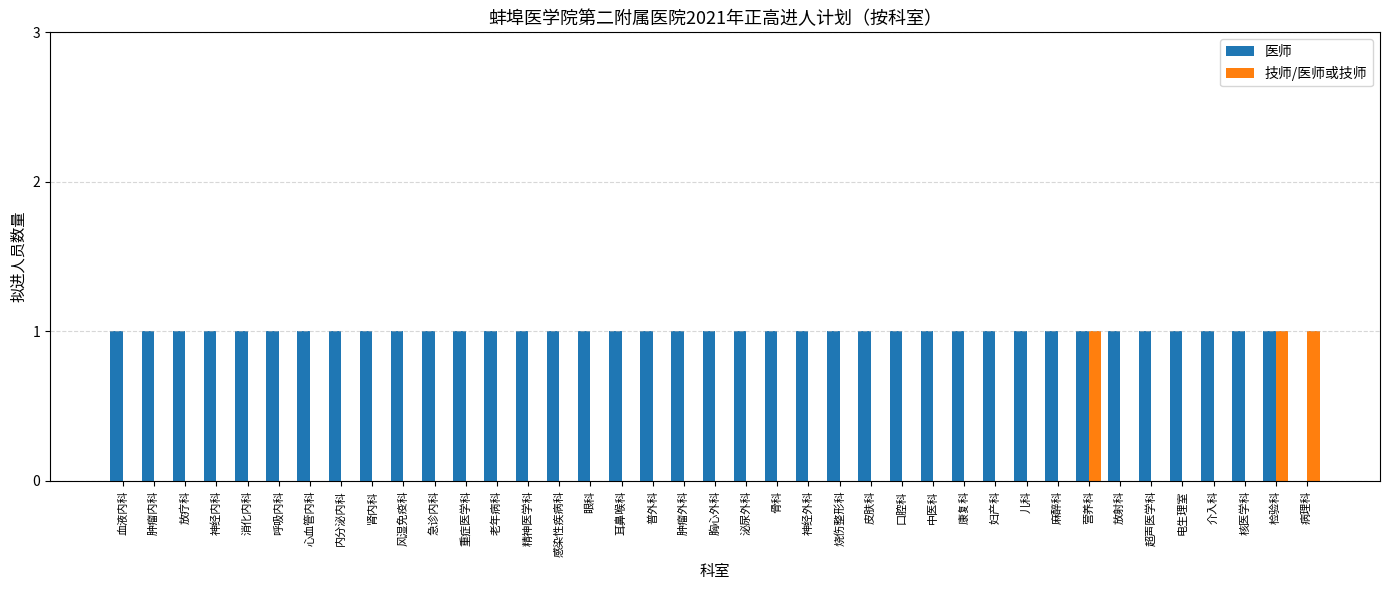

True or false: 医师 has a value of 0 at 肾内科.

False